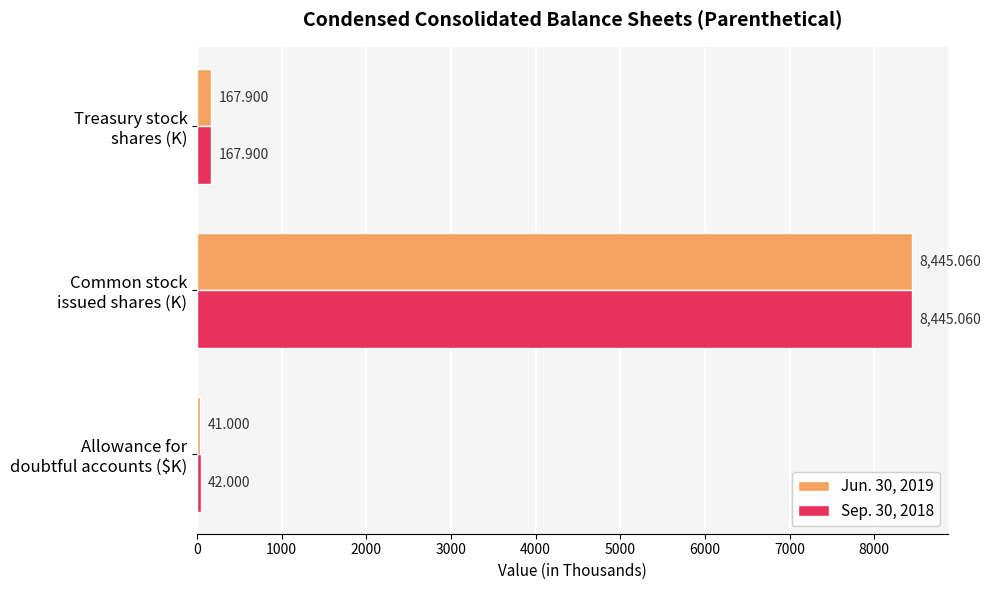

How many series are shown in this chart?

2